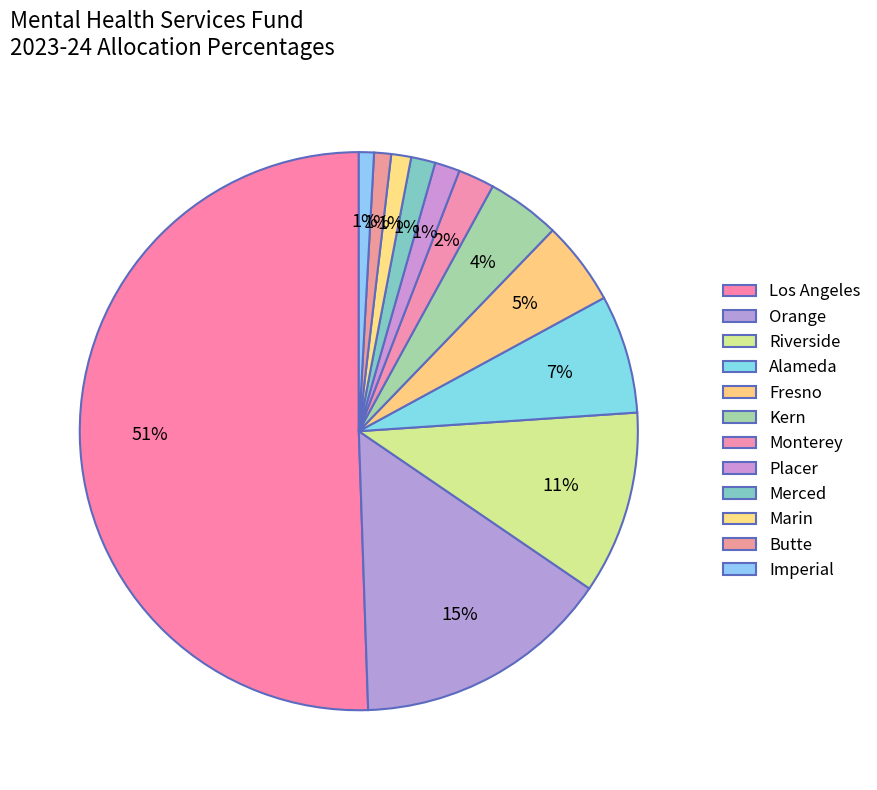

Rank the categories by value from lowest to highest.

Imperial, Butte, Marin, Merced, Placer, Monterey, Kern, Fresno, Alameda, Riverside, Orange, Los Angeles